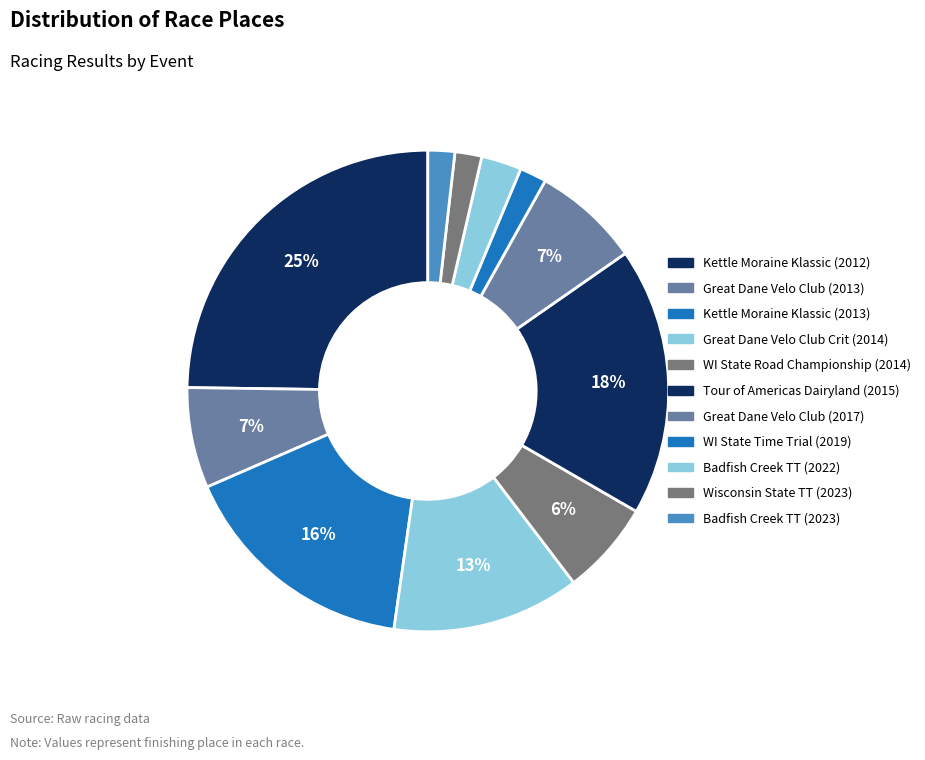

Count the number of slices in the pie.

11